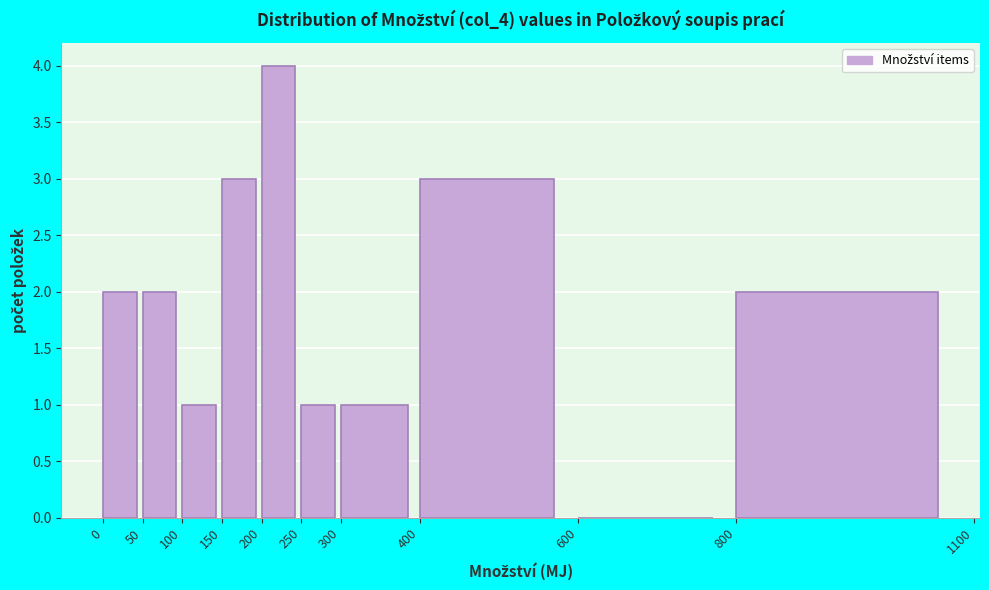

Over which range of the x-axis is the bar tallest?

200 to 250